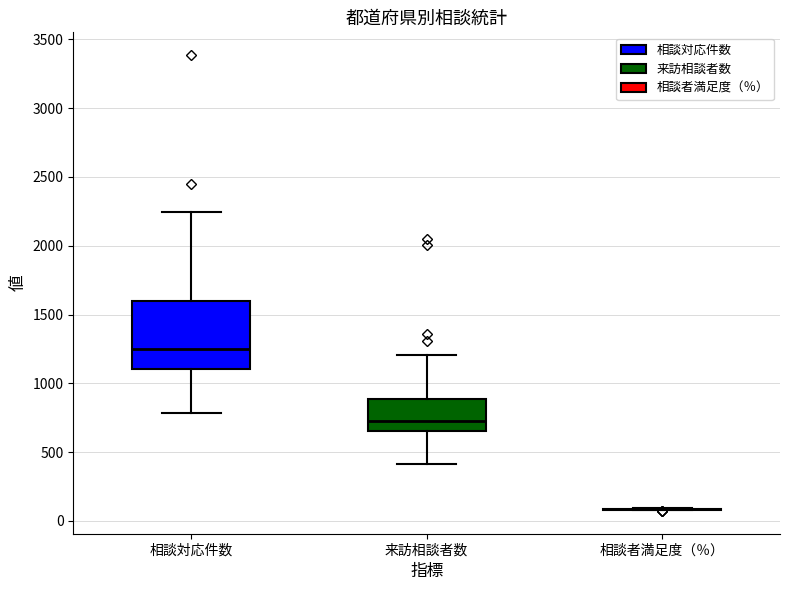

Reading left to right, transcribe this box plot: for each box, give where its median line is, the range the box spans, and where its two whiskers end, as read against the y-axis. The values are not printed on the chart, so give them approximately, as read against the axis.

相談対応件数: median 1250, box 1100 to 1600, whiskers 800 to 2250
来訪相談者数: median 700, box 650 to 900, whiskers 400 to 1200
相談者満足度（％）: box collapsed to a line at 100, whiskers 100 to 100